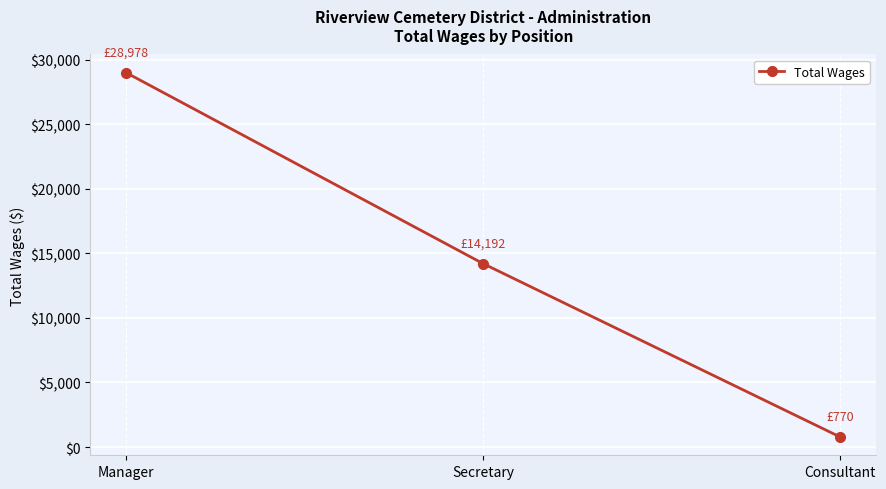

Where is the data nearest to the value 14874?

Secretary